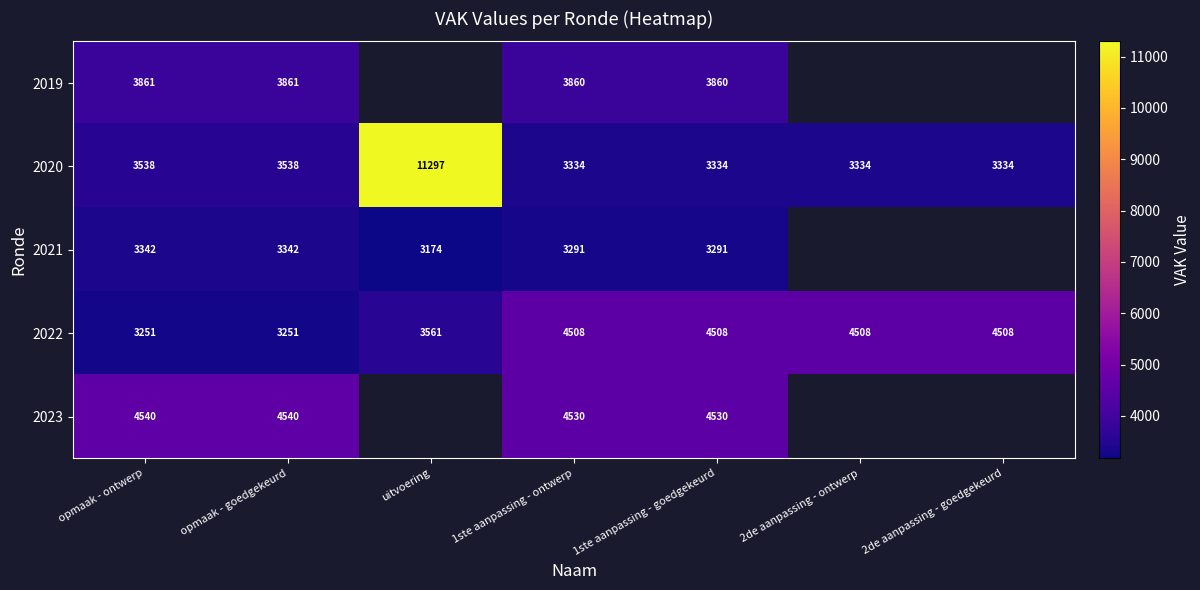

At opmaak - ontwerp, list the series in order from smallest to largest.

2022, 2021, 2020, 2019, 2023